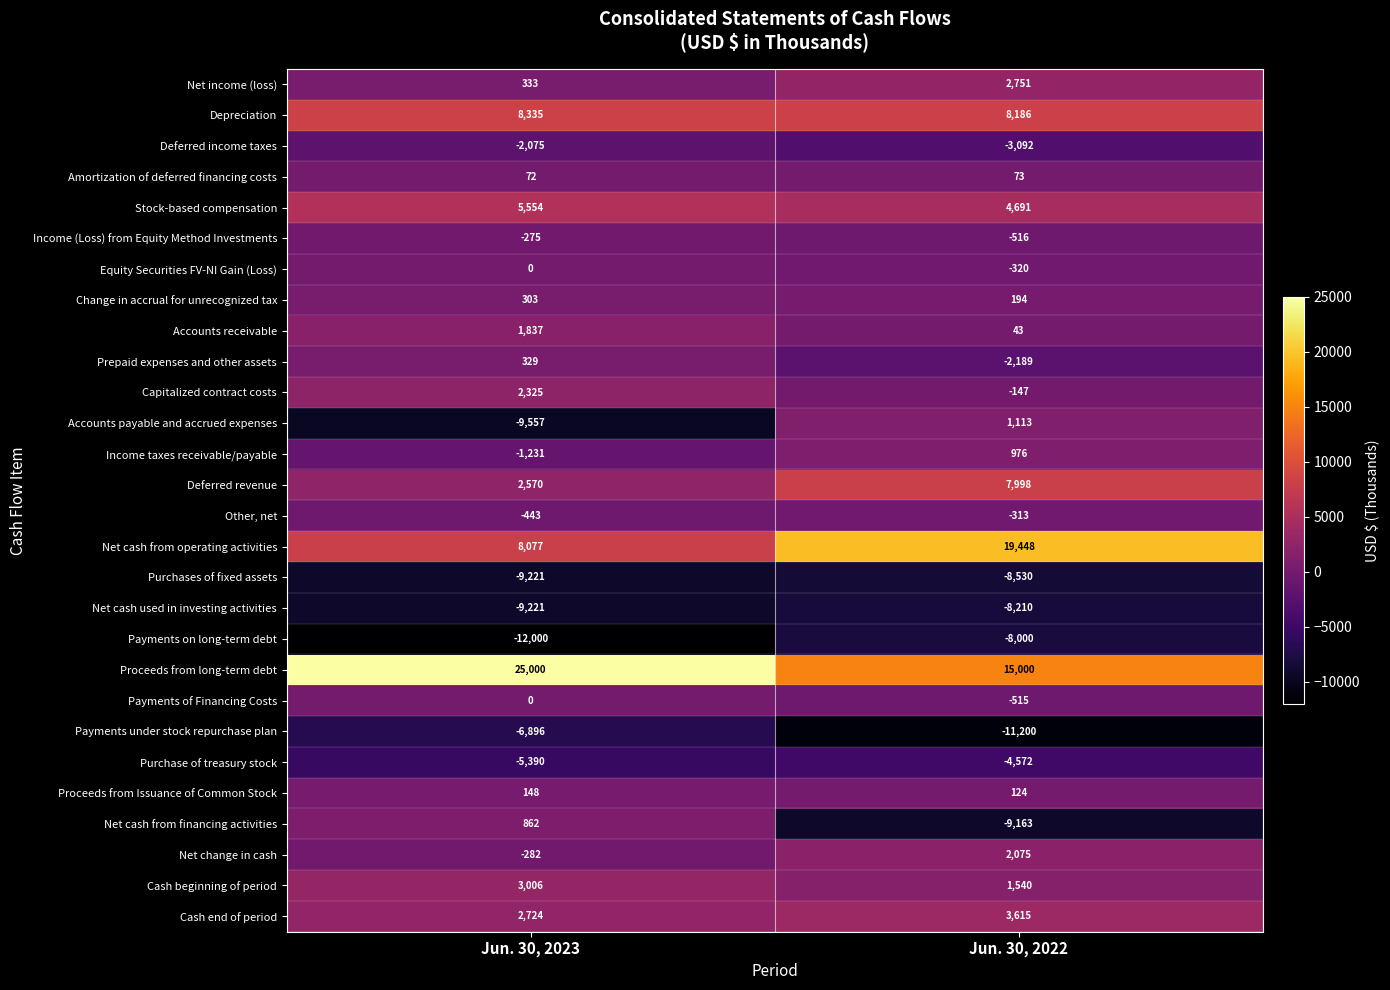

The Income taxes receivable/payable series shows -1231 at Jun. 30, 2023. True or false?

True